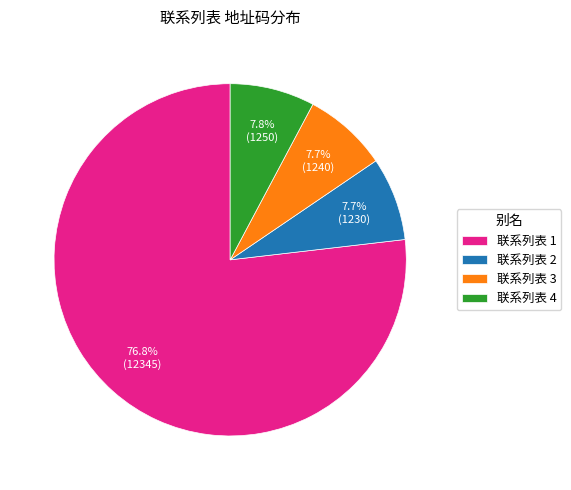

Which category has the biggest portion of the pie?

联系列表 1